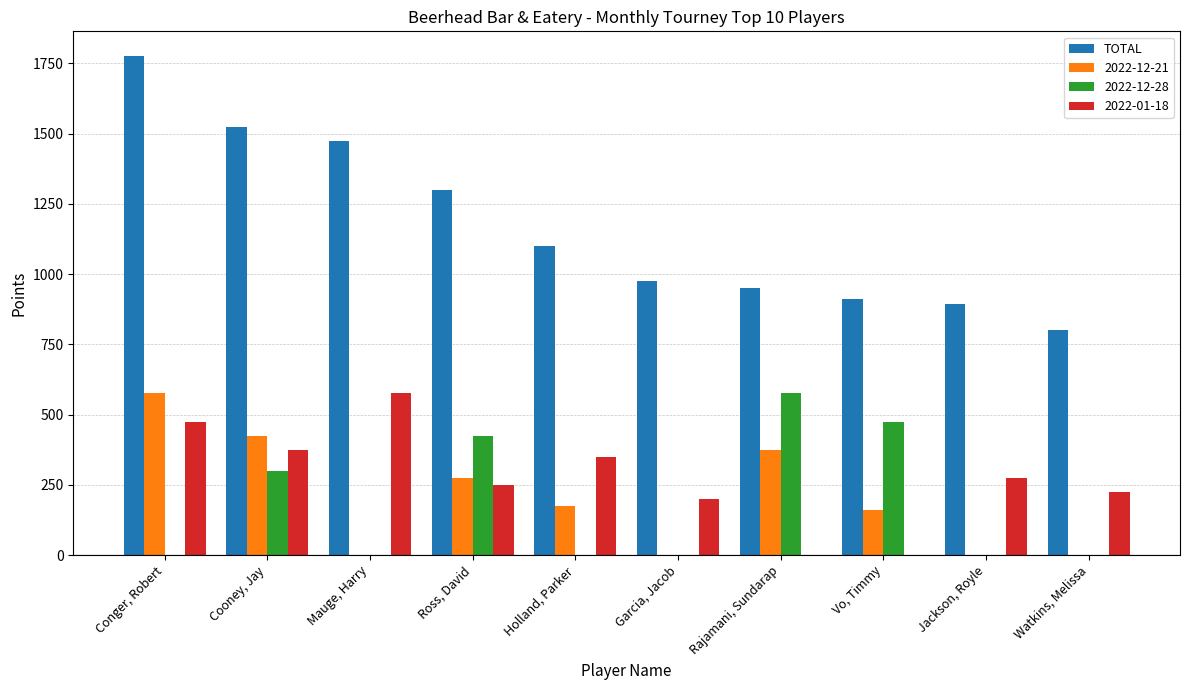

Which label corresponds to the largest value in the chart?

Conger, Robert